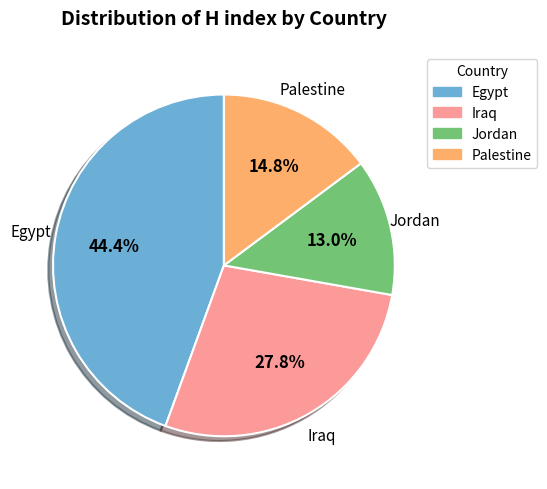

To the nearest percent, what portion does Egypt represent?

44%